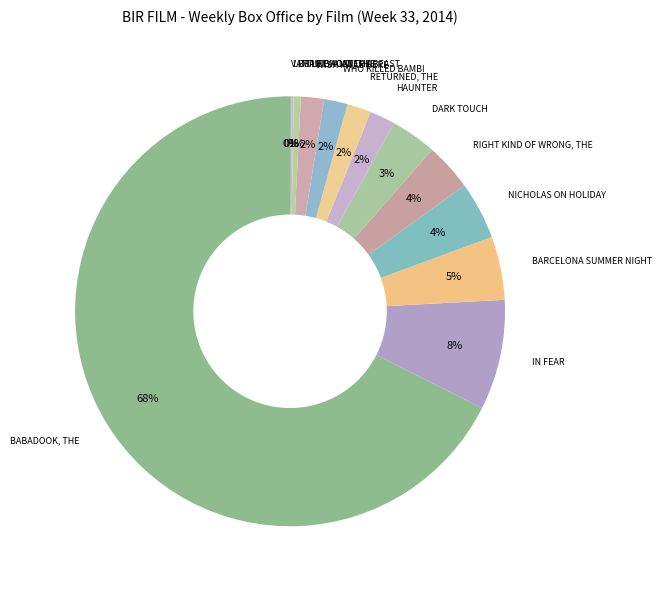

To the nearest percent, what portion does BARCELONA SUMMER NIGHT represent?

5%